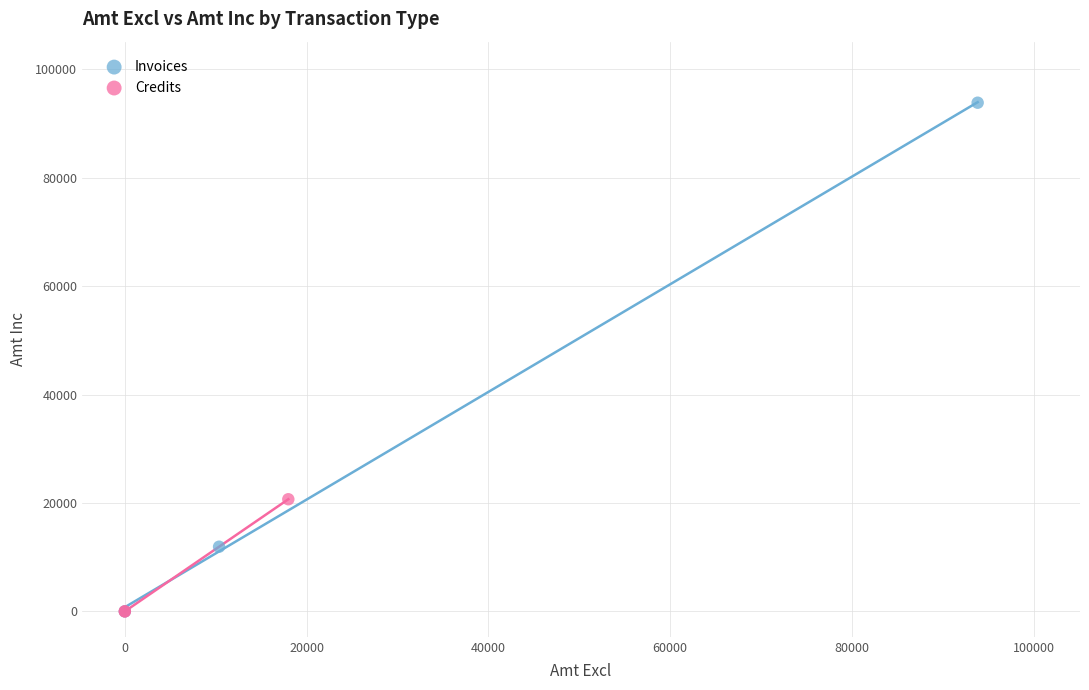

What are all the series names shown in the legend?

Invoices, Credits